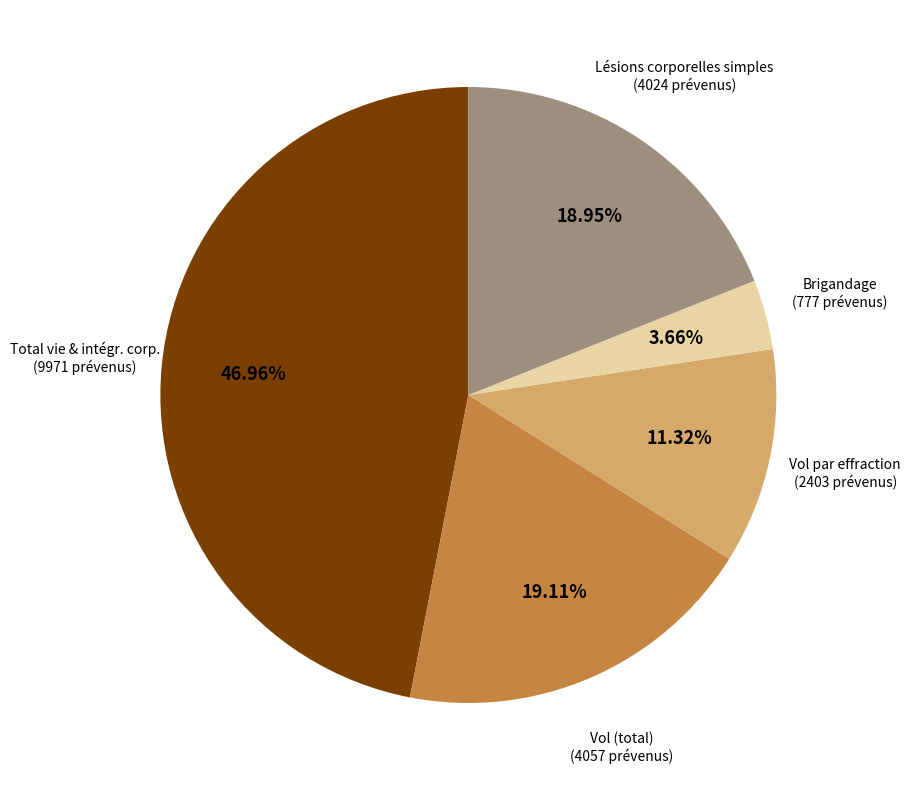

Is there a majority slice in this chart?

No